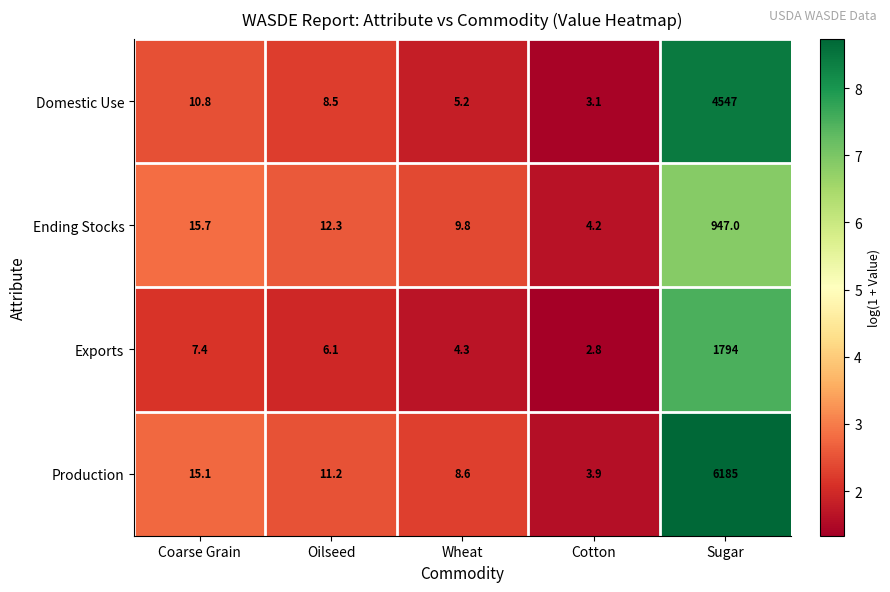

What is the sum of the Ending Stocks values at Wheat and Sugar?

956.8